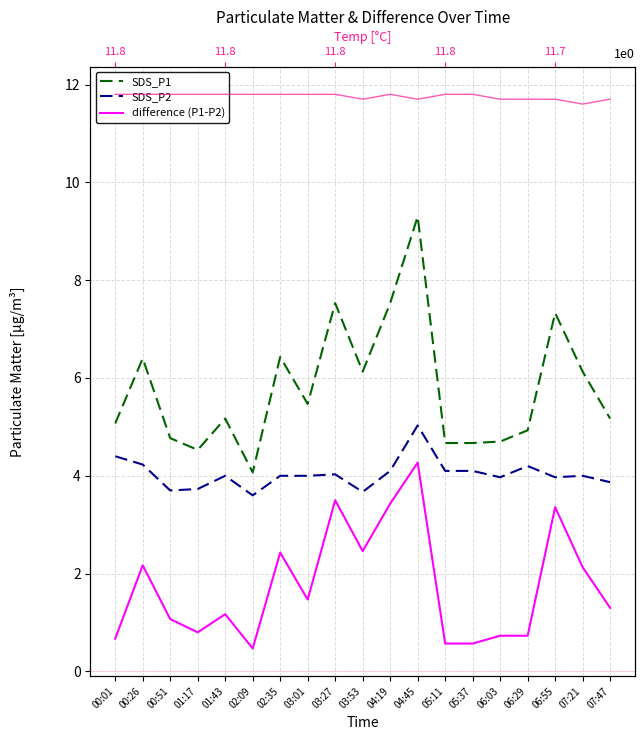

Which series has the largest range (max minus min)?

SDS_P1